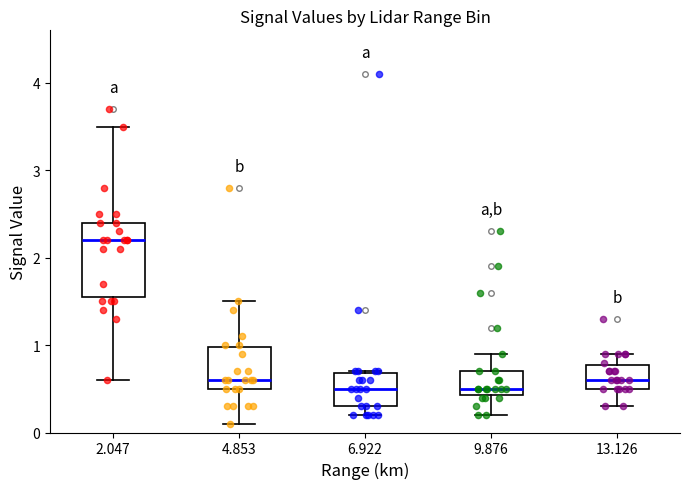

Reading left to right, read every box against the y-axis: the position of its median line, the range the box covers, and the ends of its whiskers. The values are not printed on the chart, so give them approximately, as read against the axis.

2.047: median 2.2, box 1.6 to 2.4, whiskers 0.6 to 3.5
4.853: median 0.6, box 0.5 to 1.0, whiskers 0.1 to 1.5
6.922: median 0.5, box 0.3 to 0.7, whiskers 0.2 to 0.7
9.876: median 0.5, box 0.4 to 0.7, whiskers 0.2 to 0.9
13.126: median 0.6, box 0.5 to 0.8, whiskers 0.3 to 0.9